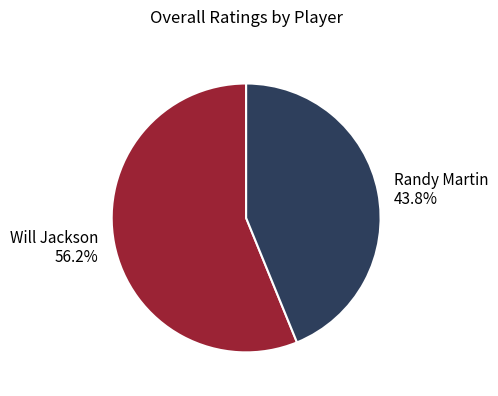

What is the ratio of the value at Will Jackson to the value at Randy Martin?

1.3